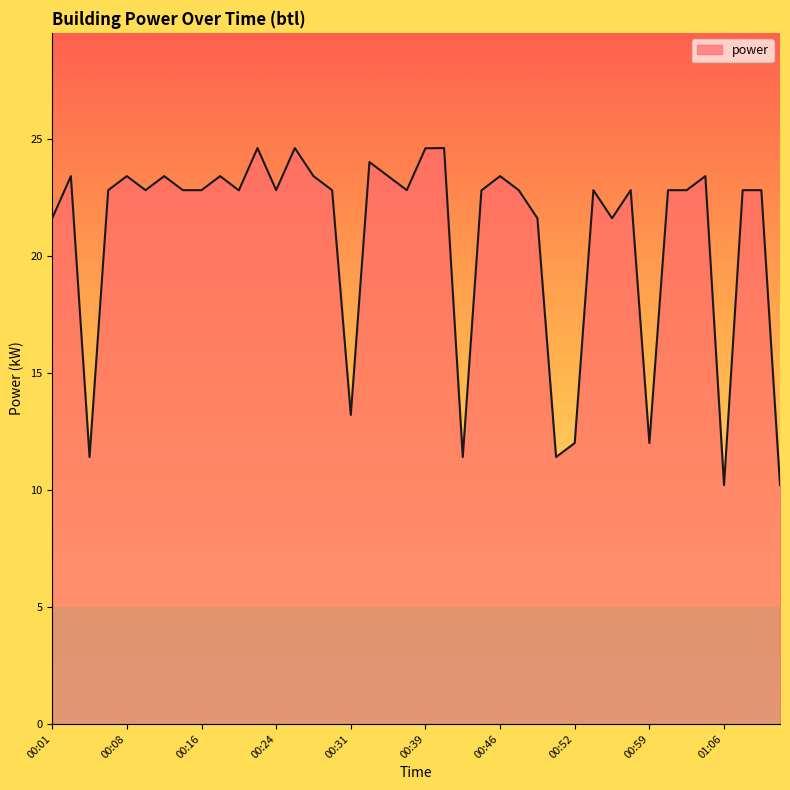

What is the maximum value shown in the chart?

24.6